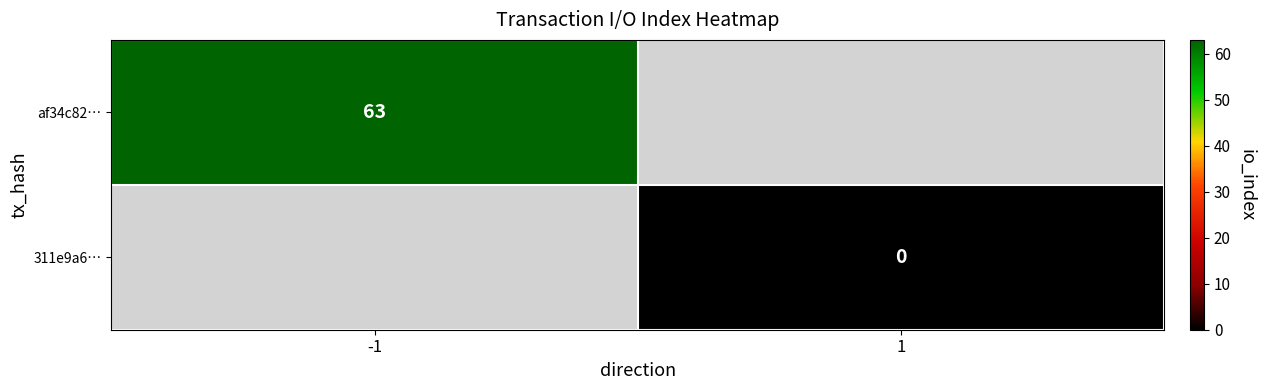

At which label is af34c82… closest to 63?

-1